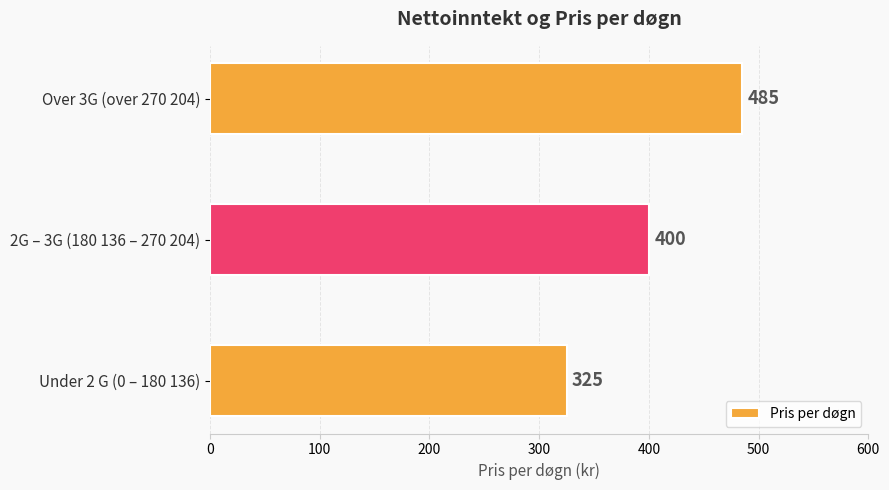

What is the minimum value shown in the chart?

325